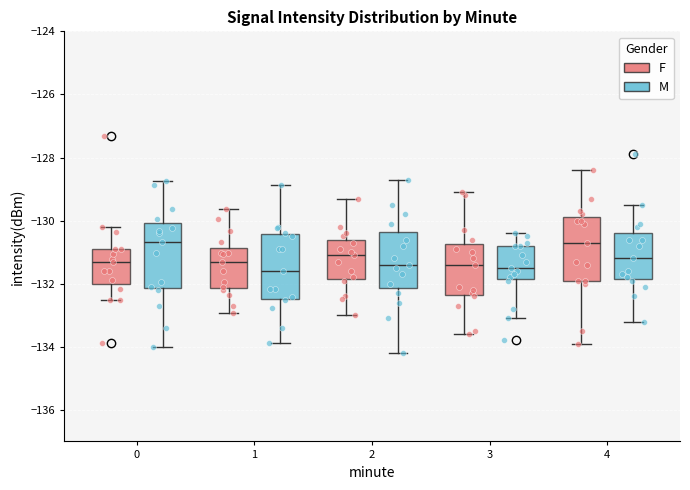

Where is the upper edge of the box for 0 (F) on the y-axis? The values are not printed on the chart, so give them approximately, as read against the axis.

-130.8